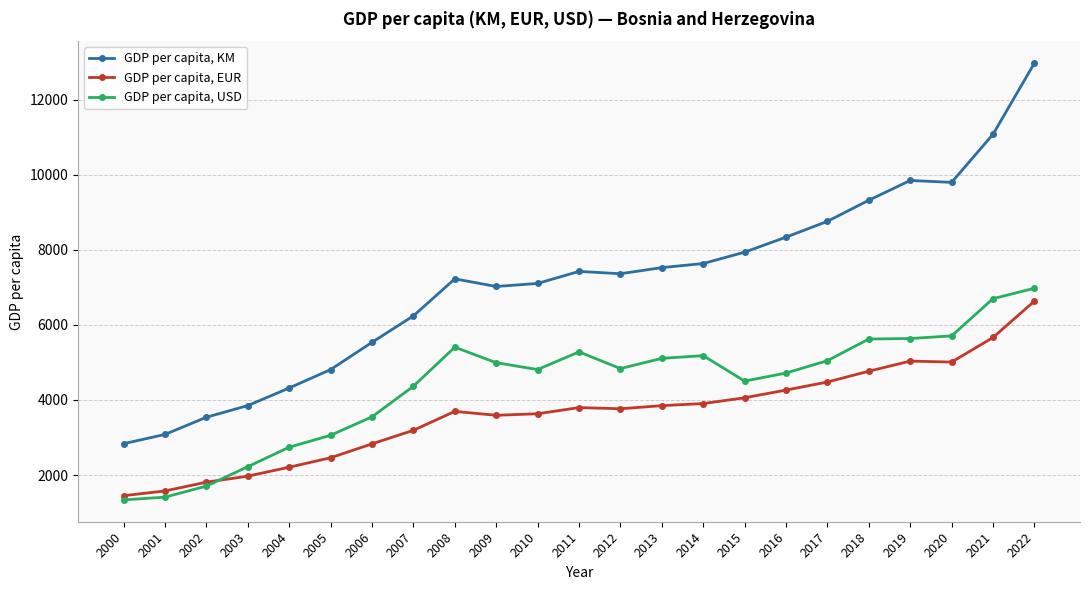

Is it true that GDP per capita, KM equals 12412 at 2018?

False